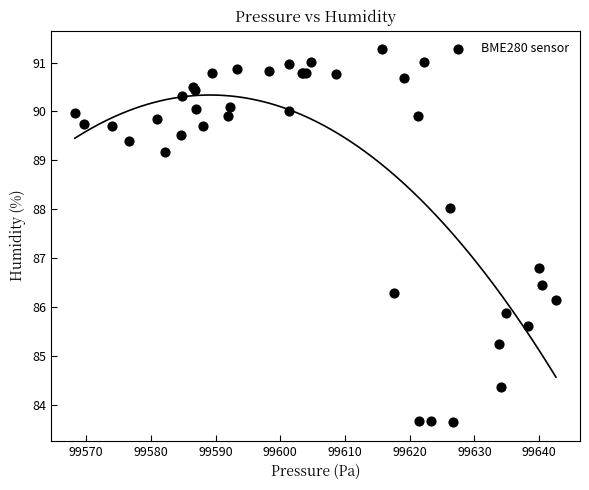

What Y value in the scatter plot is closest to 87?

86.8